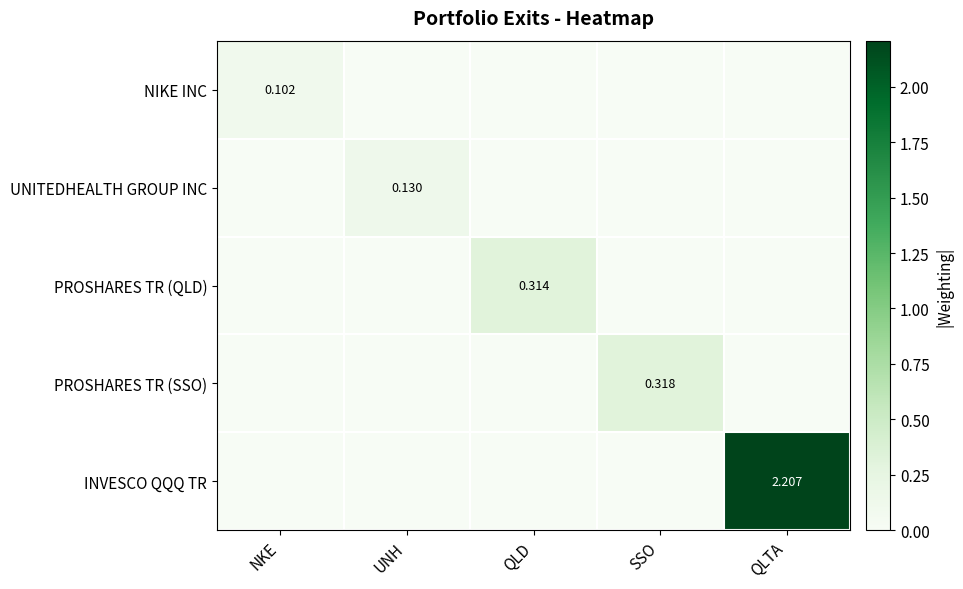

List the series in order of their peak value, highest first.

INVESCO QQQ TR, PROSHARES TR (SSO), PROSHARES TR (QLD), UNITEDHEALTH GROUP INC, NIKE INC